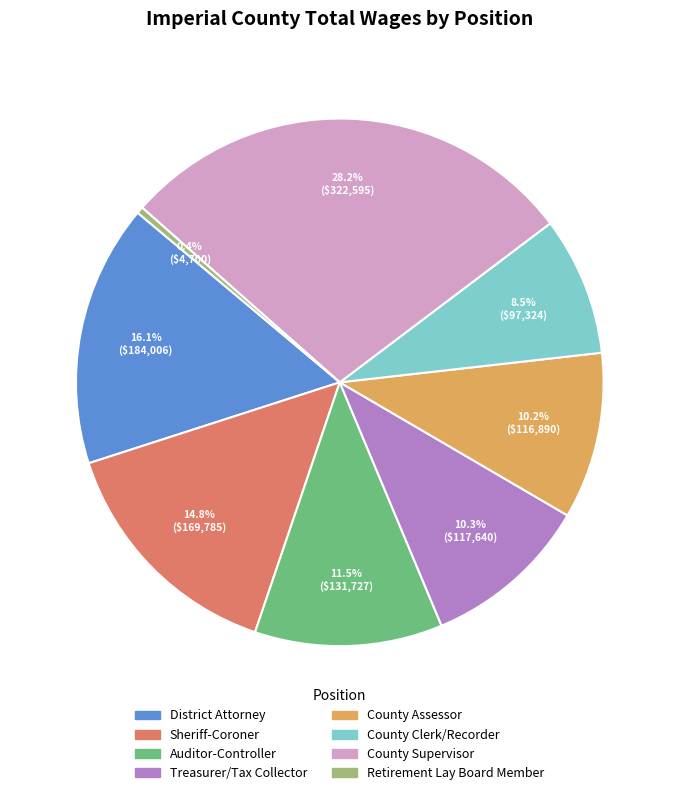

What is the ratio of the value at County Assessor to the value at Retirement Lay Board Member?

24.9